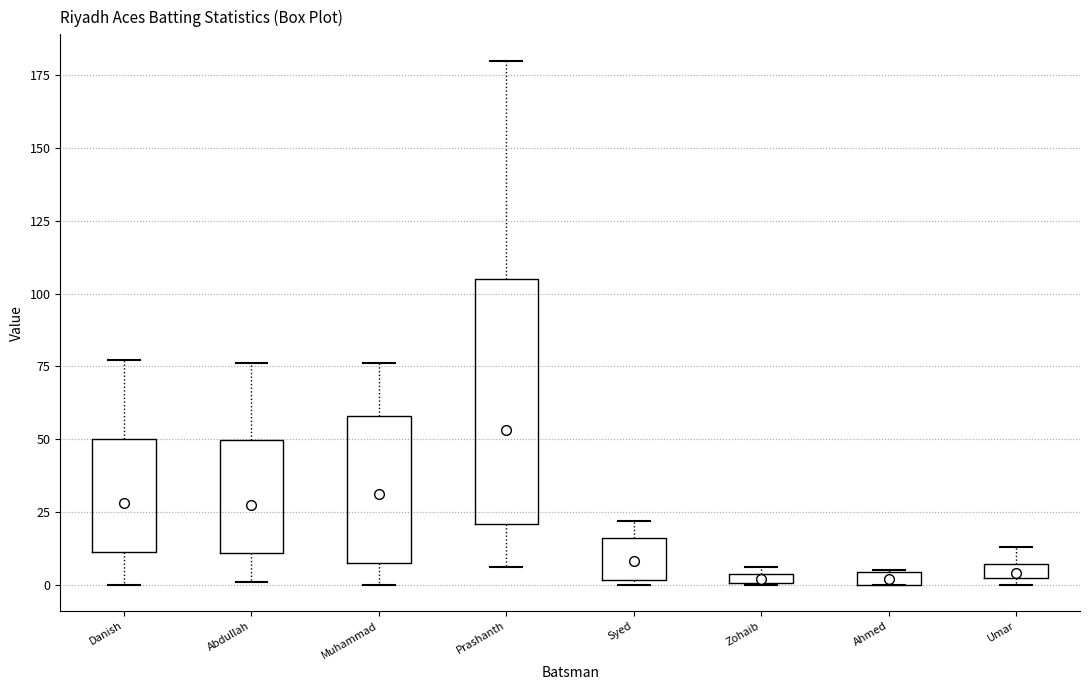

Comparing the boxes themselves (not the whiskers), which one is the tallest?

Prashanth